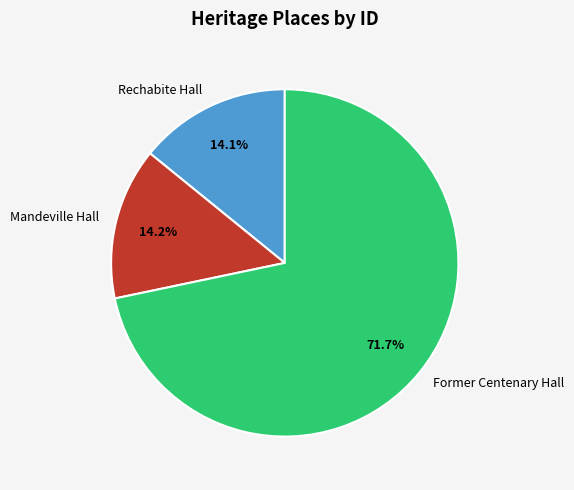

True or false: Rechabite Hall accounts for 5% of the total.

False